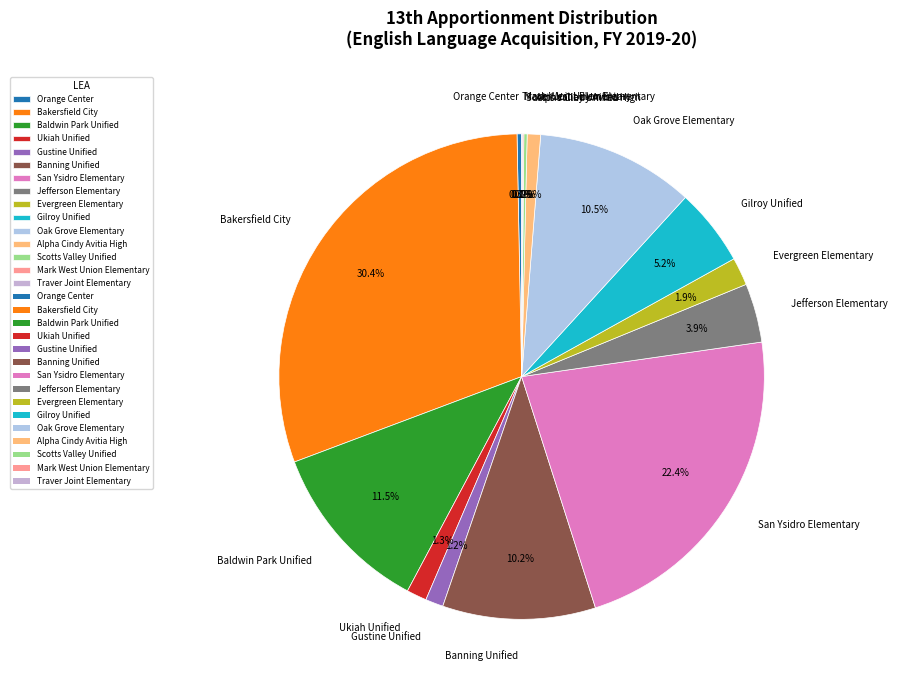

To the nearest percent, what is the average slice percentage?

7%